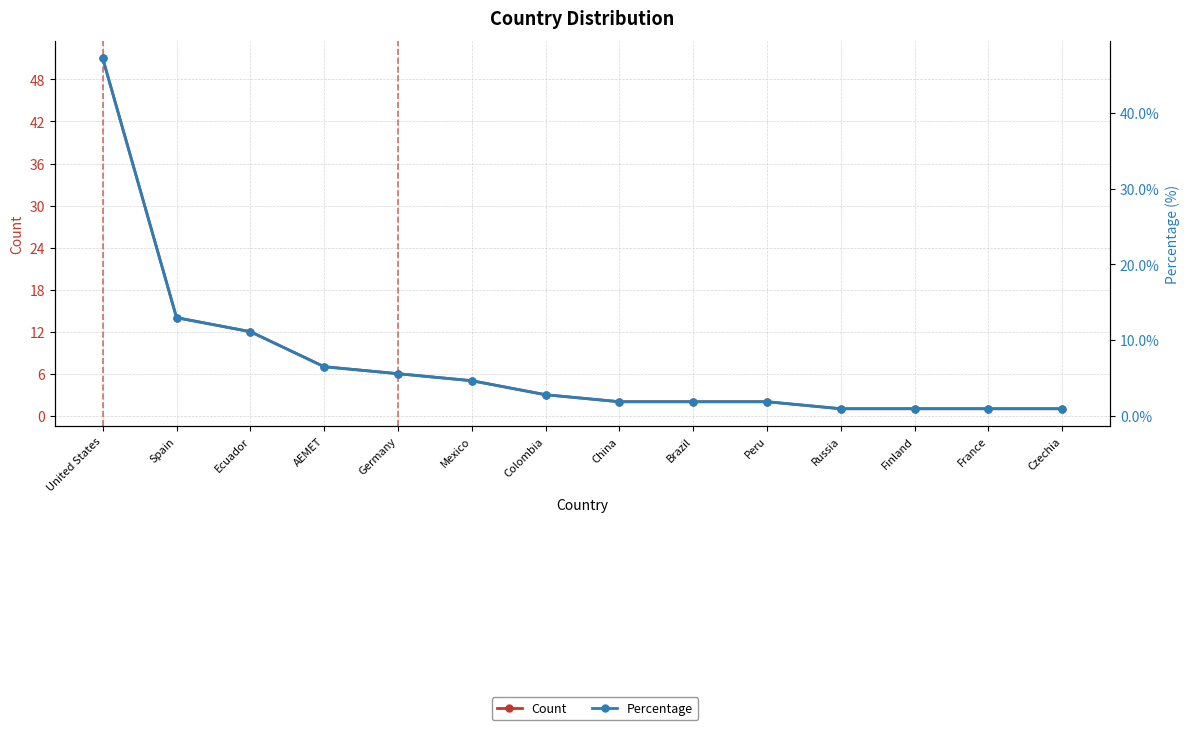

True or false: Percentage has a value of 13.0 at Spain.

True